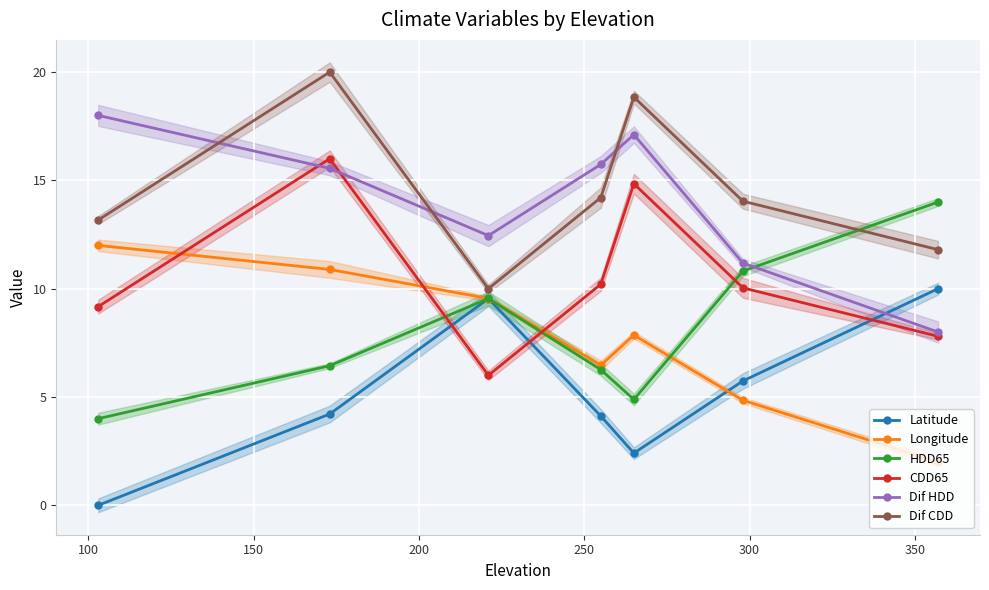

Reading left to right, what are all the values shown in this chart?

Latitude: 0.0	4.2	9.5	4.1	2.4	5.7	10.0
Longitude: 12.0	10.9	9.5	6.5	7.9	4.8	2.0
HDD65: 4.0	6.4	9.5	6.3	4.9	10.8	14.0
CDD65: 9.2	16.0	6.0	10.2	14.8	10.0	7.8
Dif HDD: 18.0	15.6	12.5	15.7	17.1	11.2	8.0
Dif CDD: 13.2	20.0	10.0	14.2	18.8	14.0	11.8